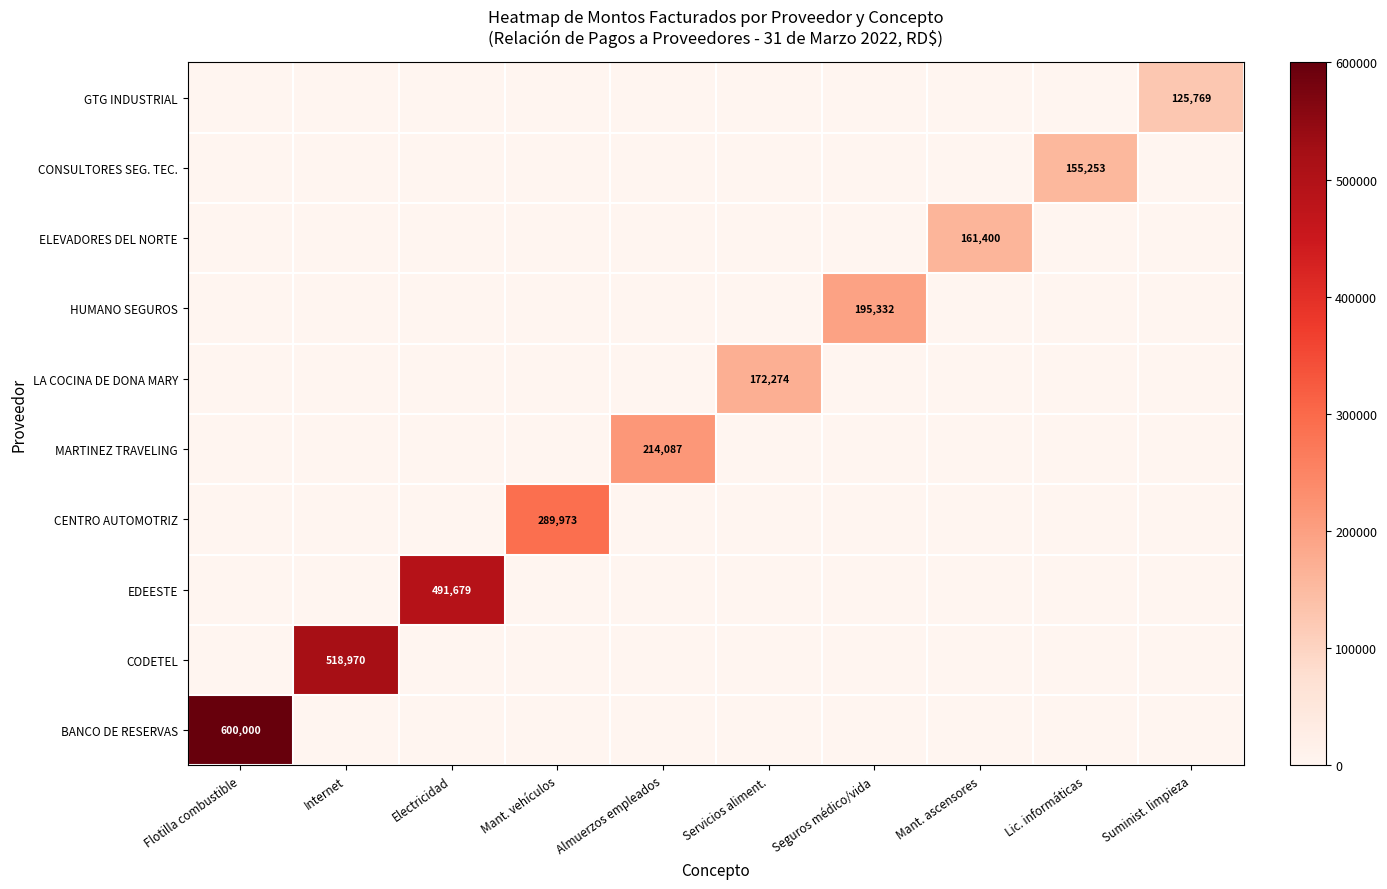

Is it true that ELEVADORES DEL NORTE equals 247345 at Mant. ascensores?

False